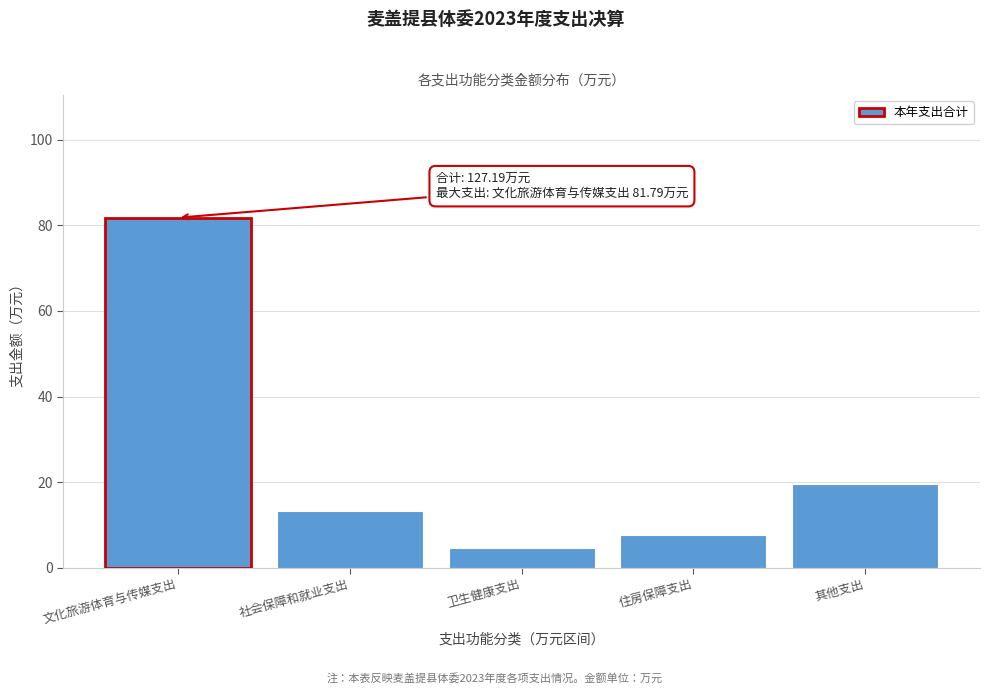

Reading left to right, list all the values displayed in this chart.

文化旅游体育与传媒支出=81.8	社会保障和就业支出=13.4	卫生健康支出=4.7	住房保障支出=7.7	其他支出=19.6